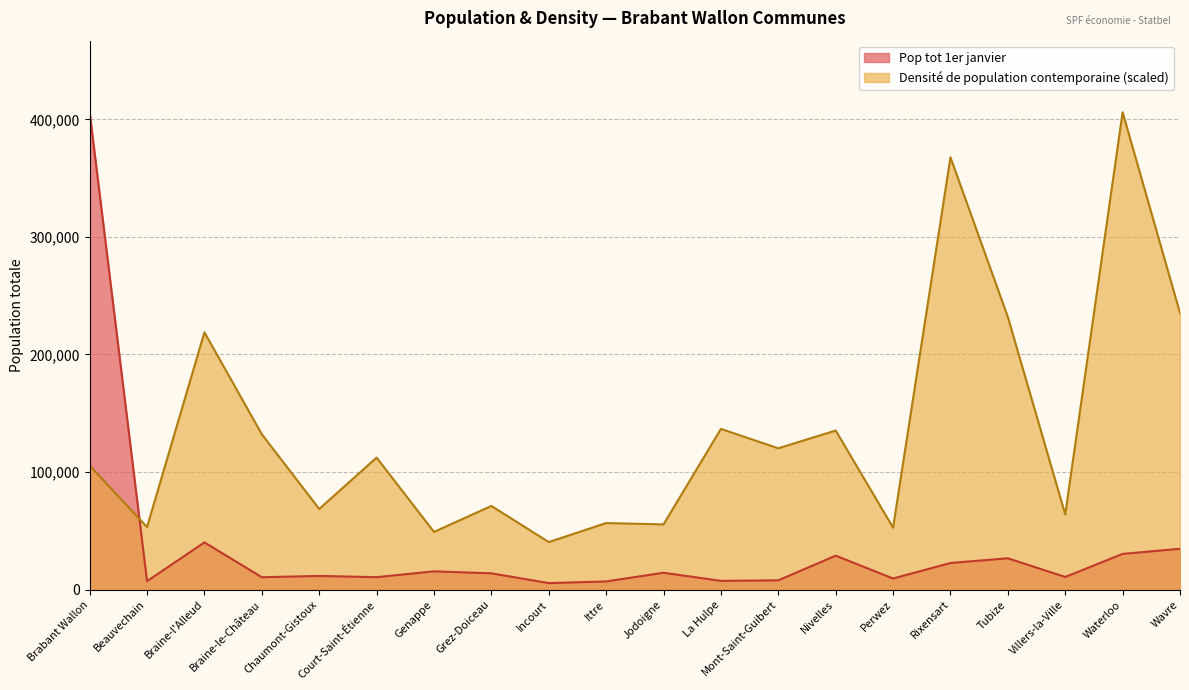

How many categories are shown in the chart?

20